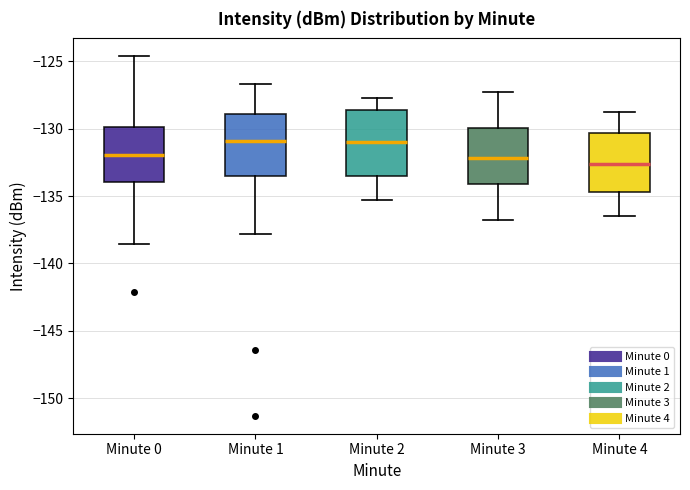

Reading left to right, transcribe this box plot: for each box, give where its median line is, the range the box spans, and where its two whiskers end, as read against the y-axis. The values are not printed on the chart, so give them approximately, as read against the axis.

Minute 0: median -132.0, box -134.0 to -130.0, whiskers -138.5 to -124.5
Minute 1: median -131.0, box -133.5 to -129.0, whiskers -138.0 to -126.5
Minute 2: median -131.0, box -133.5 to -128.5, whiskers -135.5 to -127.5
Minute 3: median -132.0, box -134.0 to -130.0, whiskers -137.0 to -127.5
Minute 4: median -132.5, box -134.5 to -130.5, whiskers -136.5 to -129.0